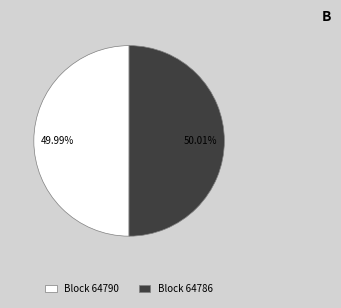

What is the ratio of the value at Block 64790 to the value at Block 64786?

1.0